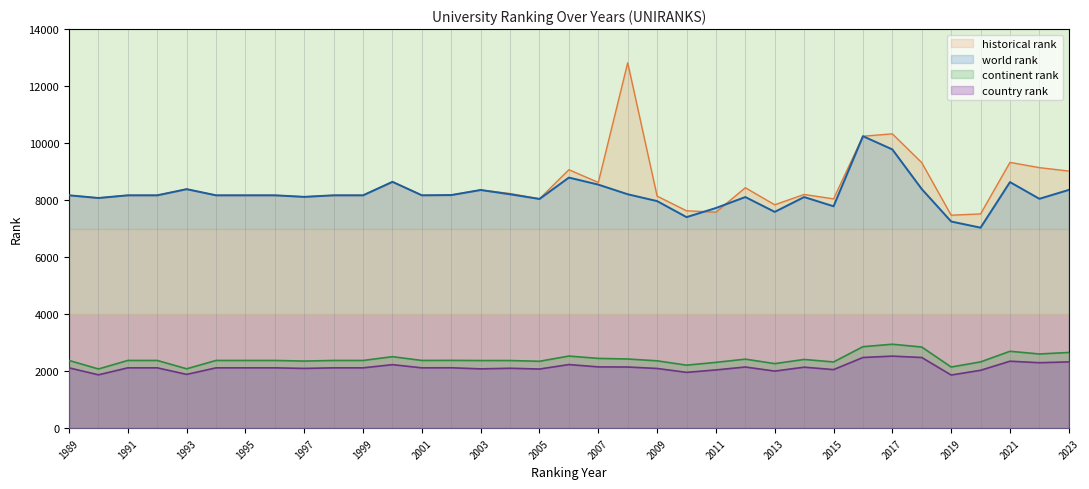

True or false: country rank and continent rank cross at least once.

False